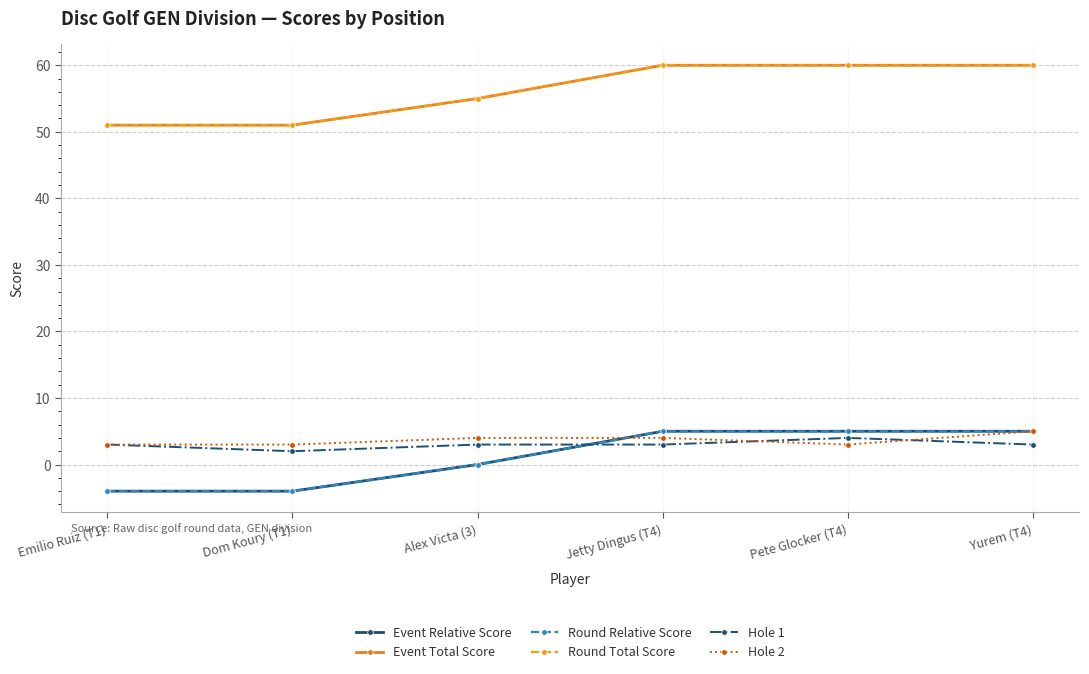

Is the value of Hole 1 at Jetty Dingus (T4) greater than the value of Event Total Score at Emilio Ruiz (T1)?

No